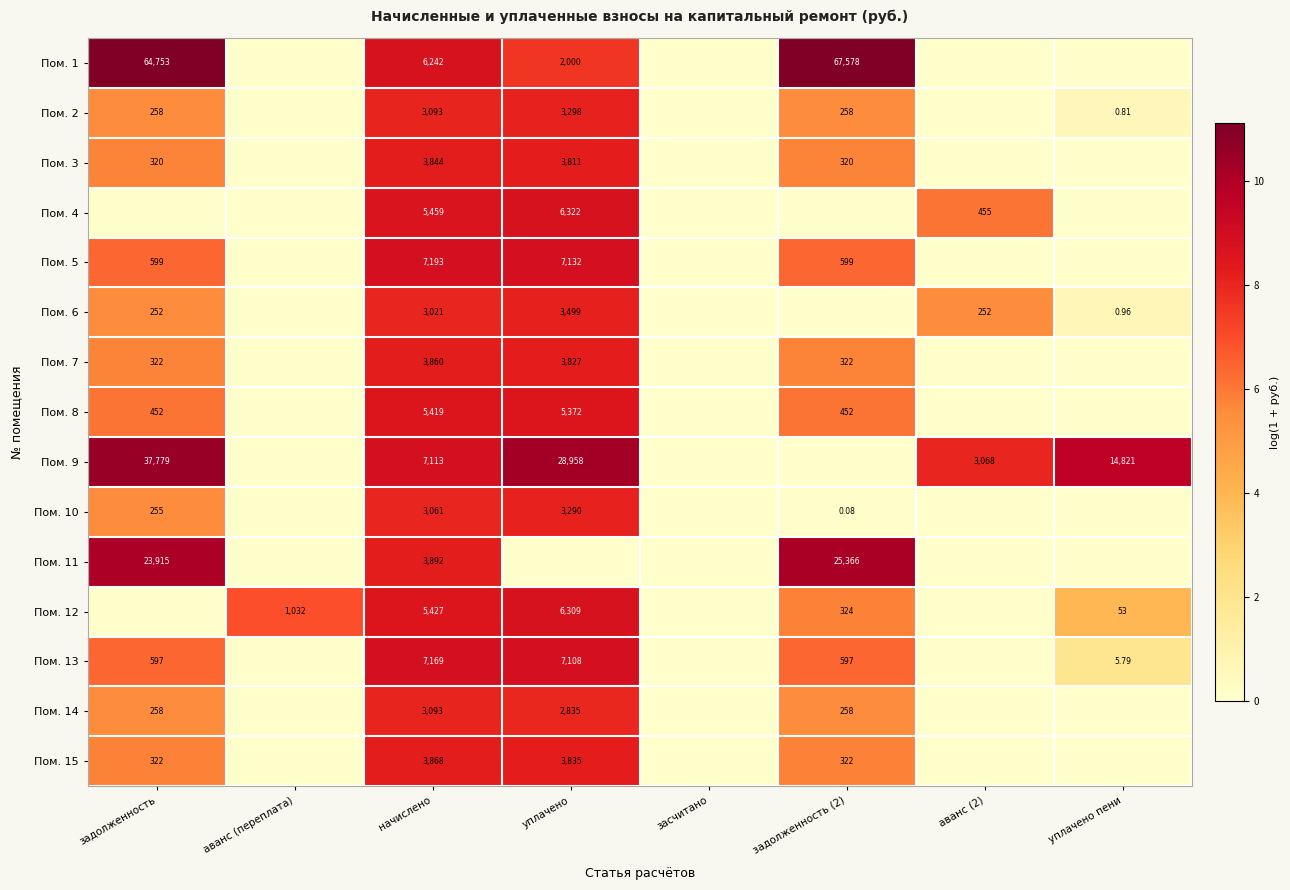

True or false: Пом. 10 has a value of 0.0 at задолженность (2).

False